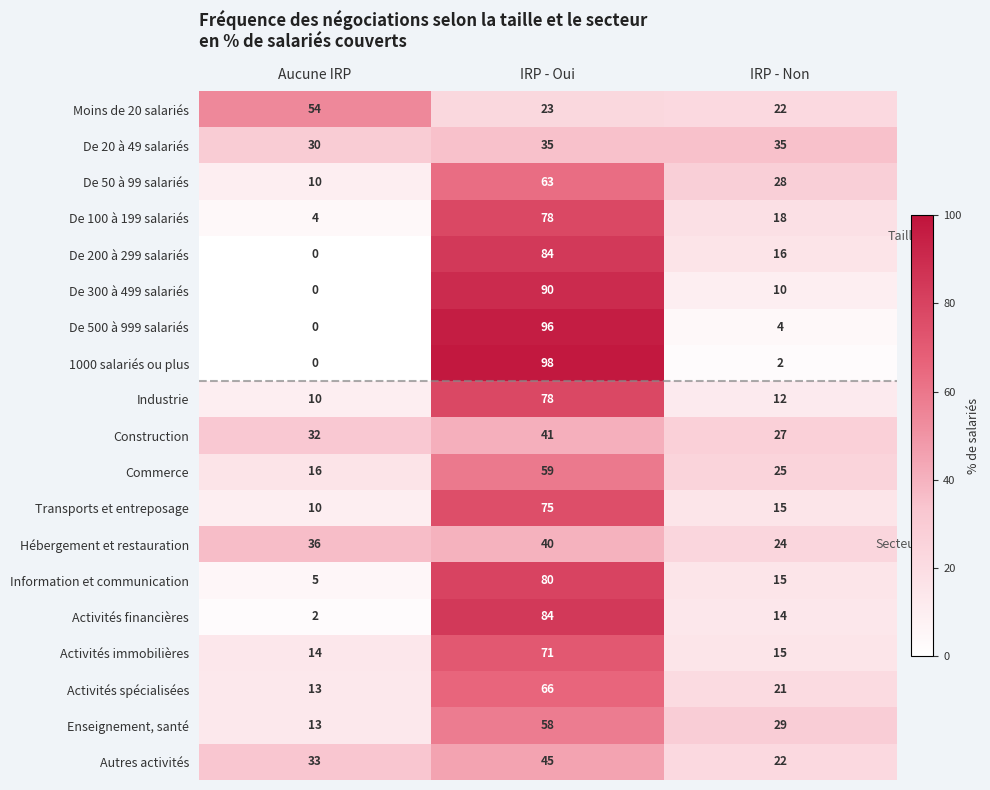

What is the spread (max minus min) of values at IRP - Non?

33